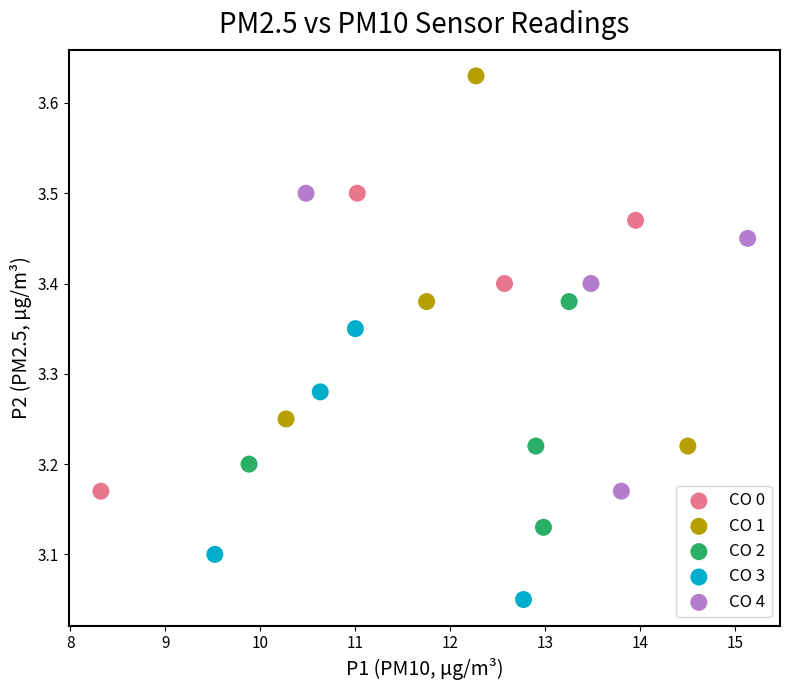

Which series has the largest Y range (max minus min)?

CO 1